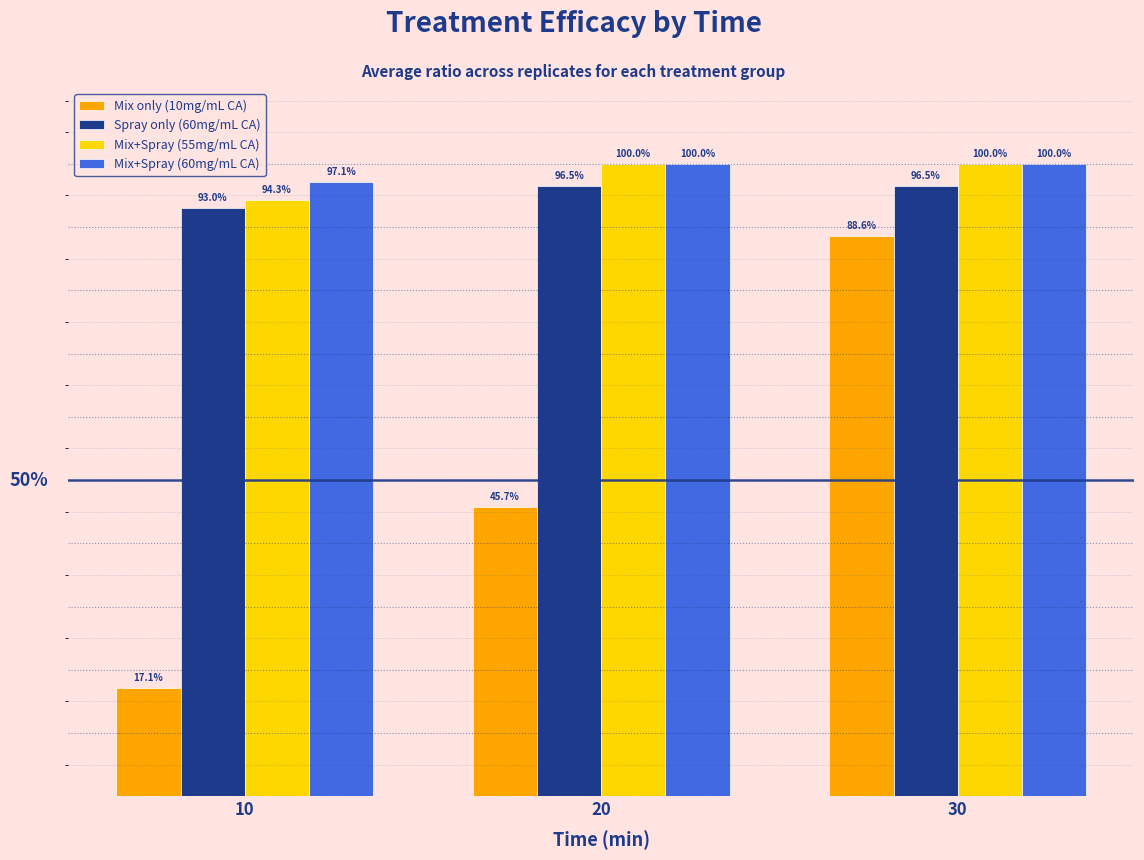

At which category is the sum across all series the highest?

30